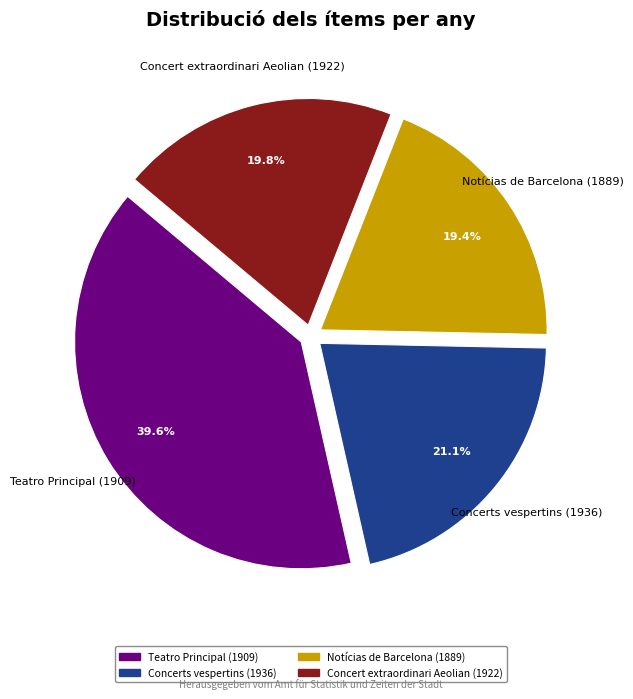

Which category has the biggest portion of the pie?

Teatro Principal (1909)